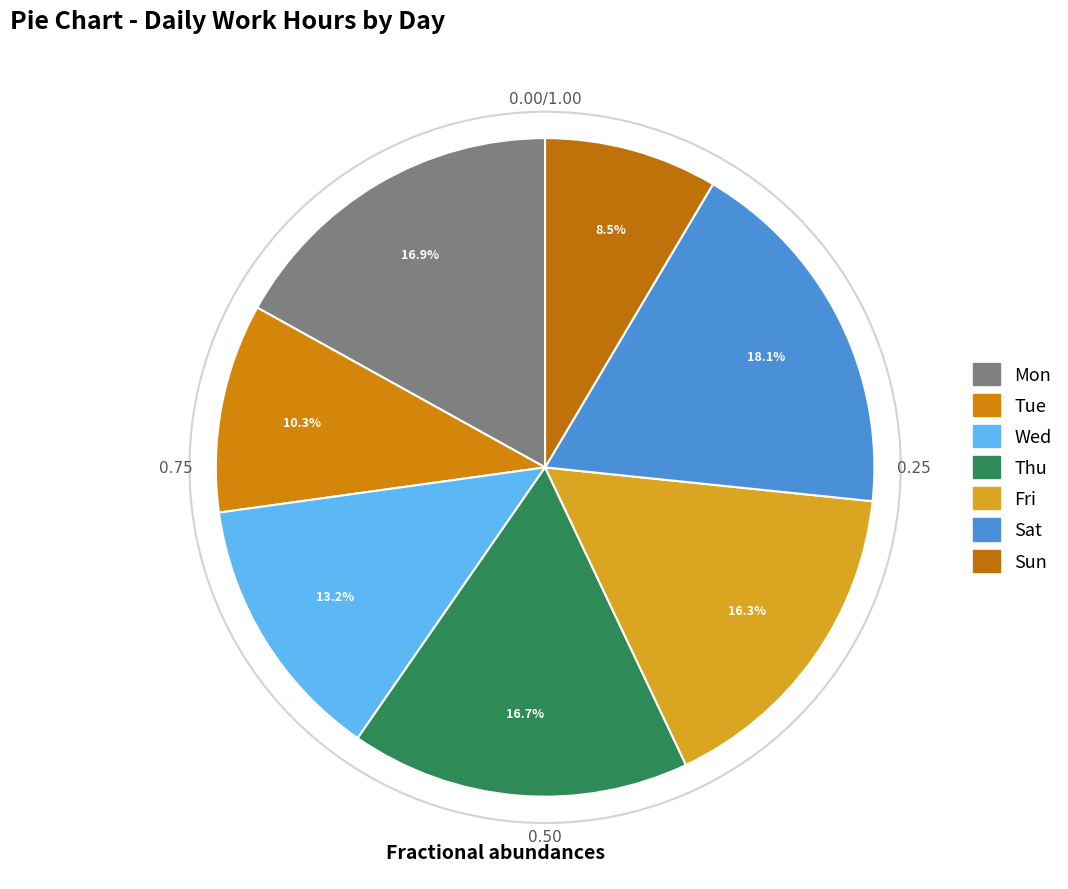

What percentage is the Wed slice, to the nearest percent?

13%